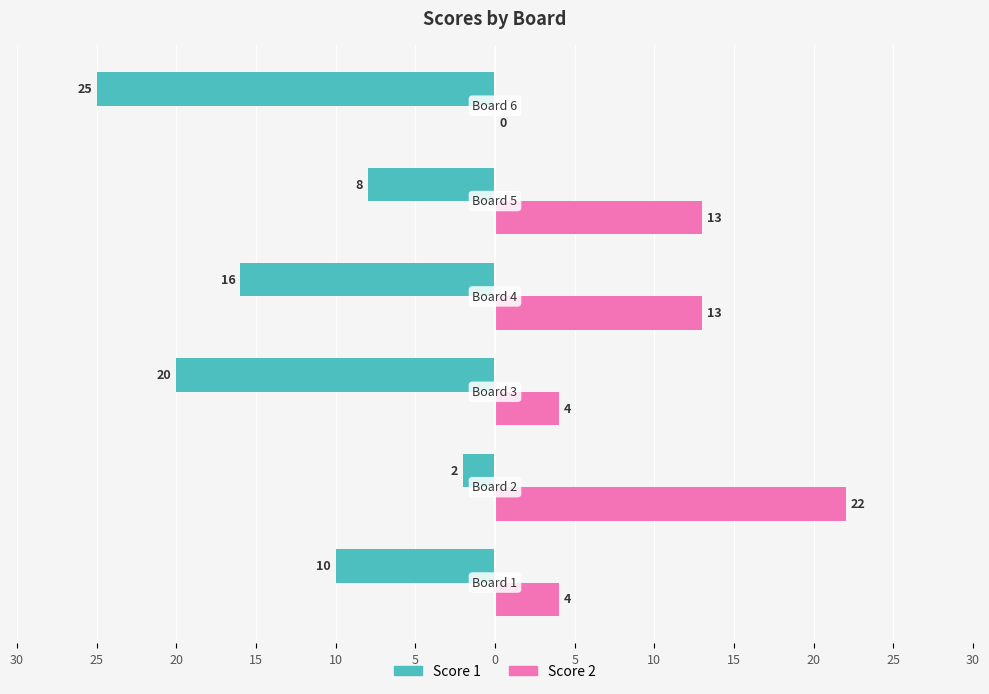

List the series in order of their overall mean, lowest first.

Score 1, Score 2